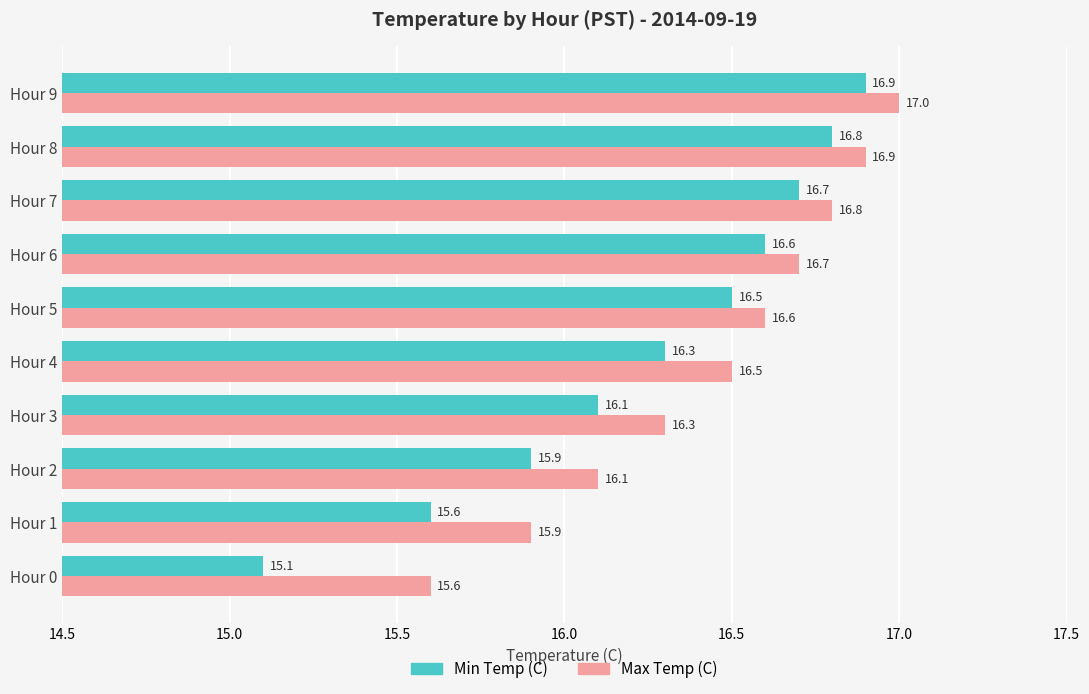

List the series in order of their peak value, highest first.

Max Temp (C), Min Temp (C)